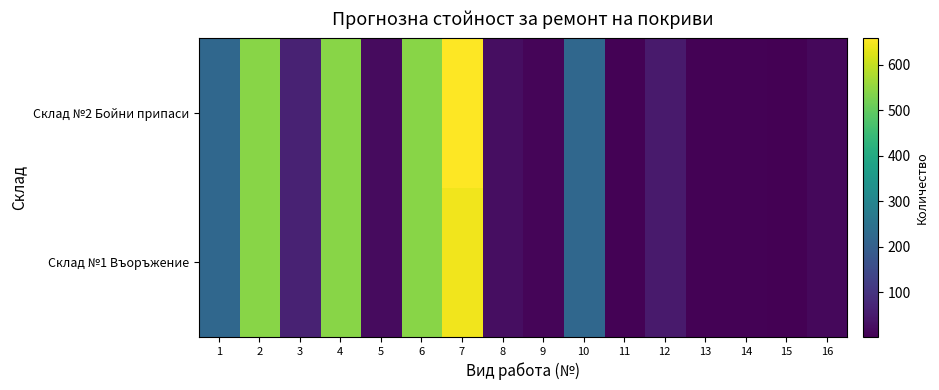

What is the smallest value displayed?

1.0